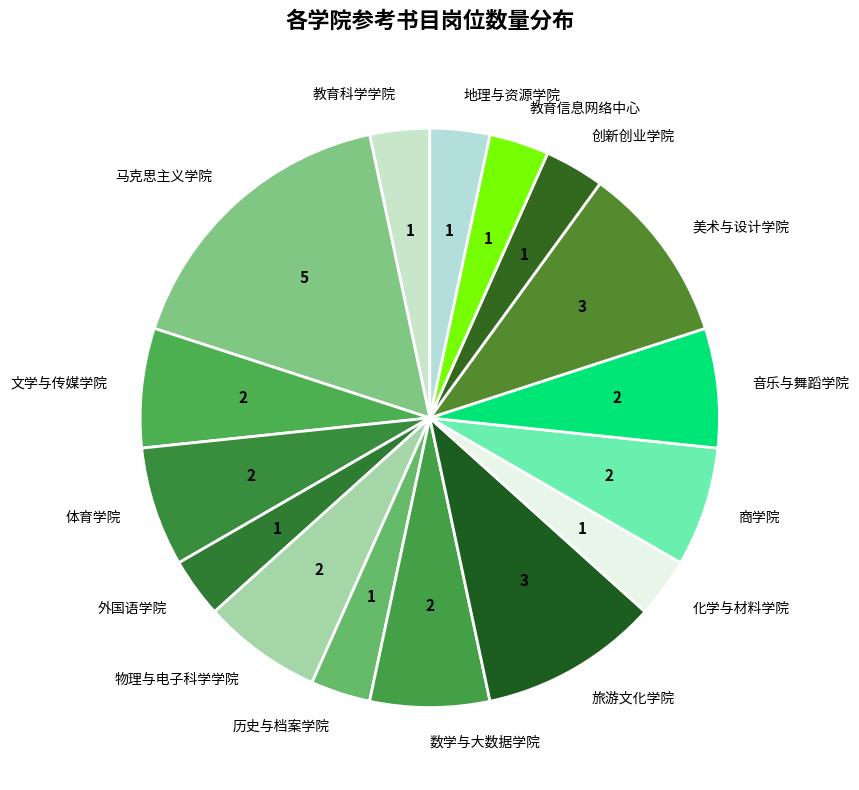

How many segments does this pie chart have?

16